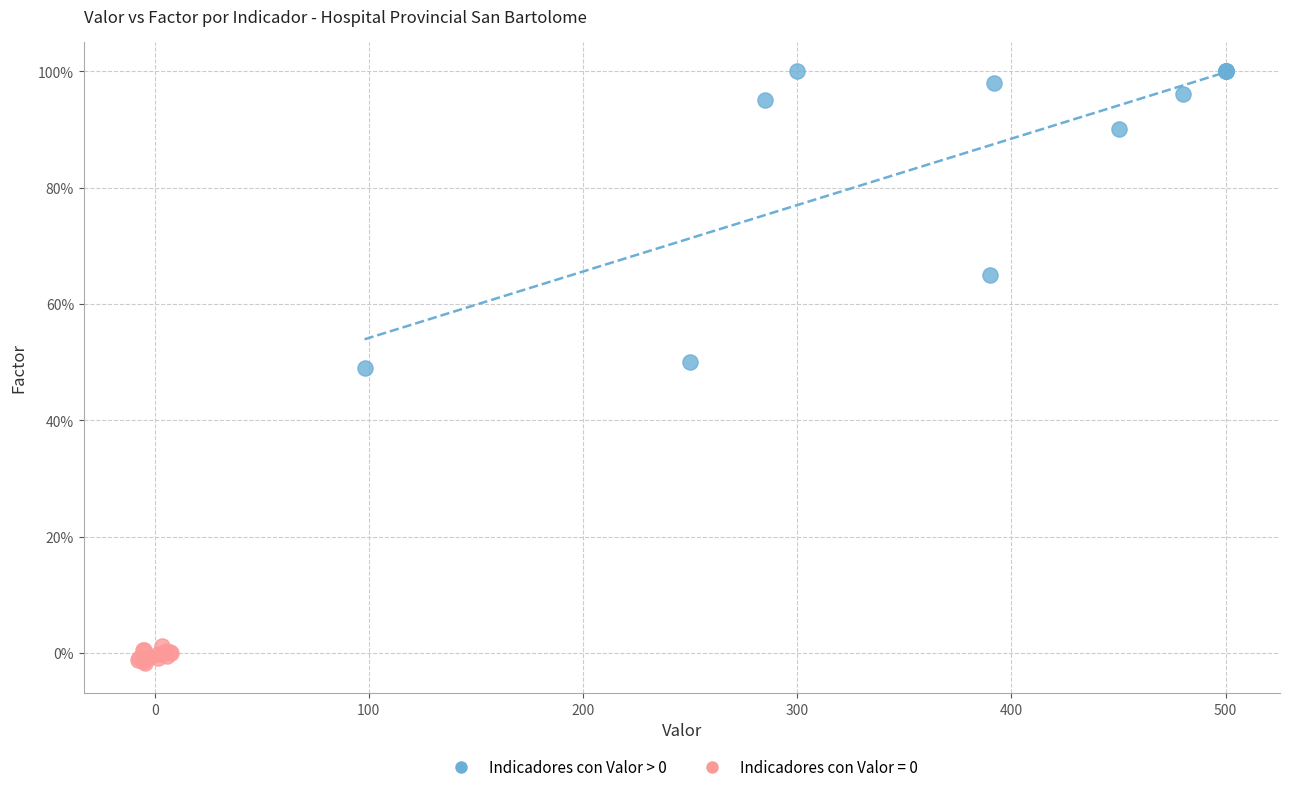

Which series has the widest spread of Y values?

Indicadores con Valor > 0